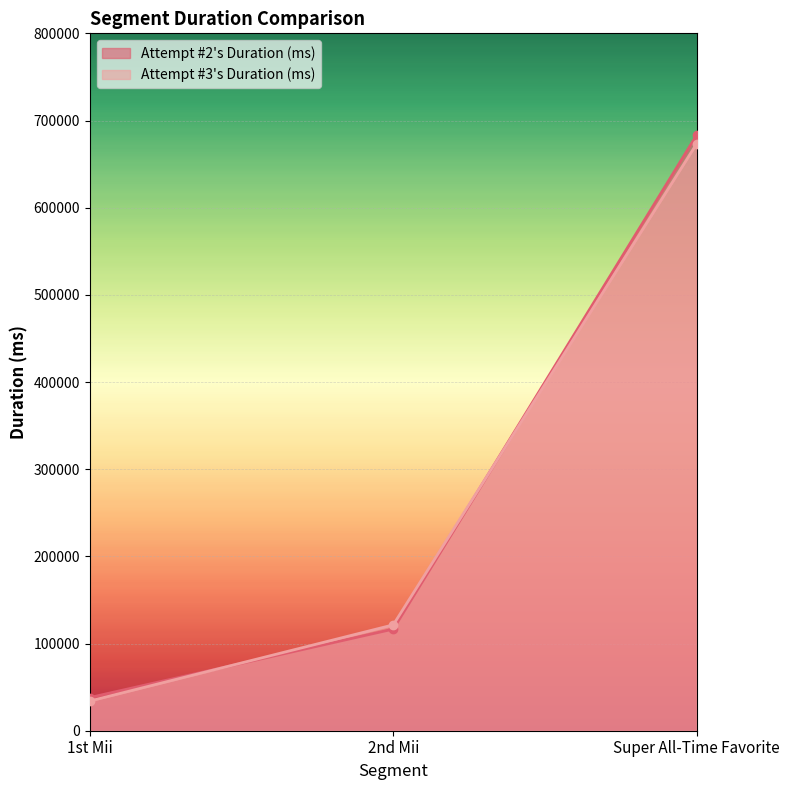

Is the value of Attempt #2's Duration (ms) at 2nd Mii greater than the value of Attempt #3's Duration (ms) at 1st Mii?

Yes